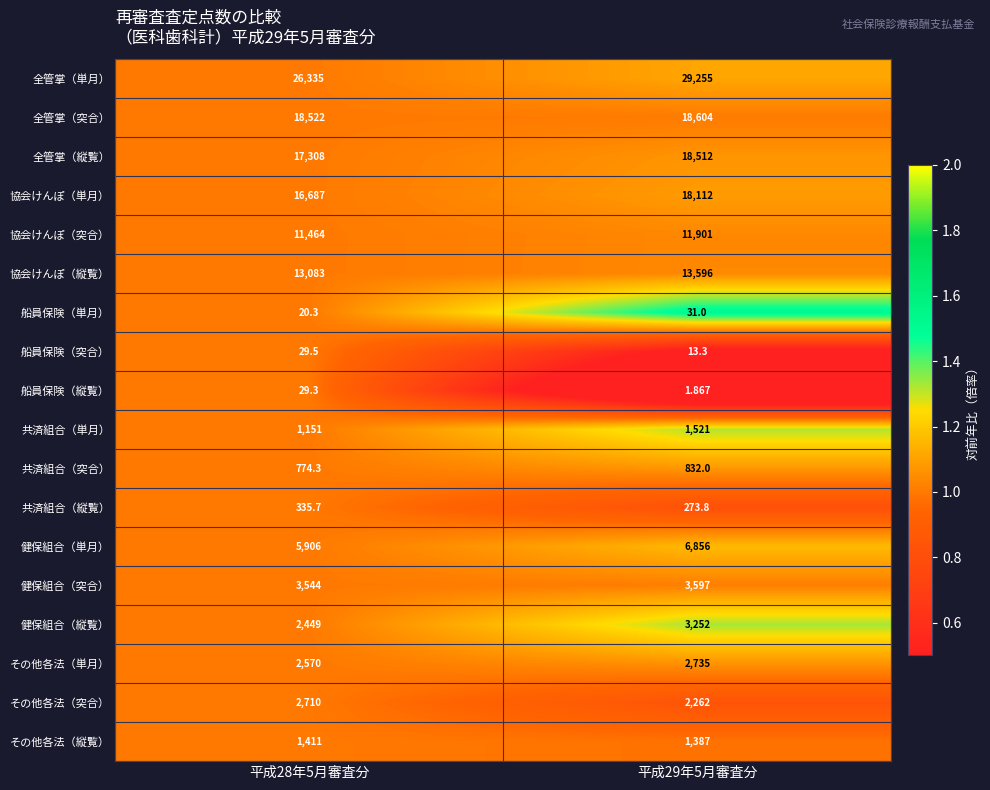

At which category is the sum across all series the highest?

平成29年5月審査分